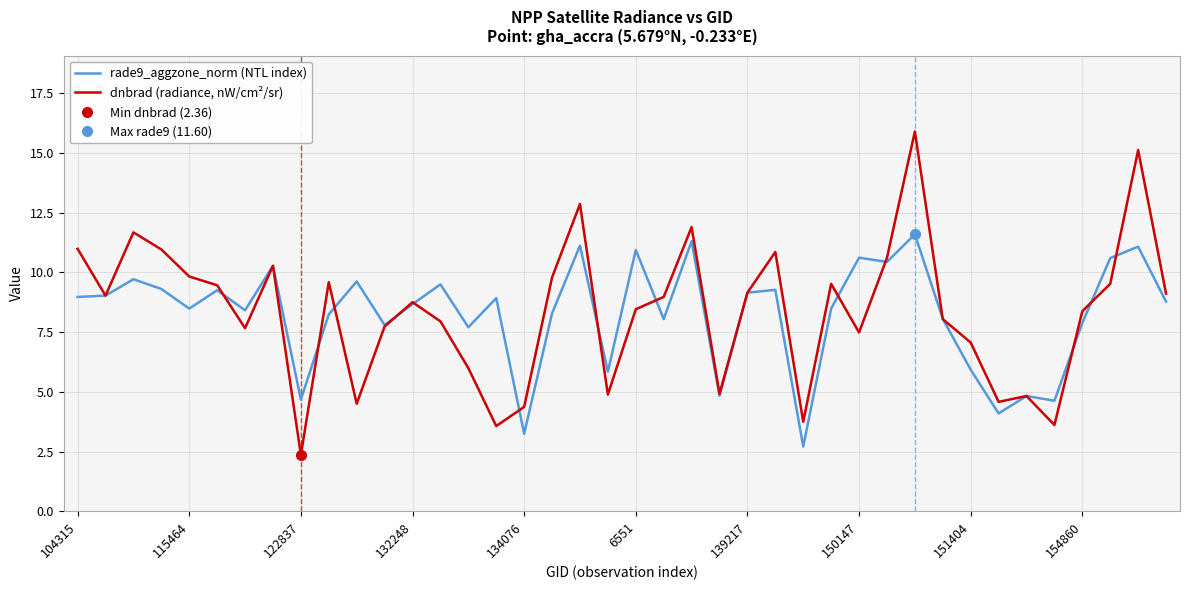

The rade9_aggzone_norm (NTL index) series shows 15.5 at 150147. True or false?

False